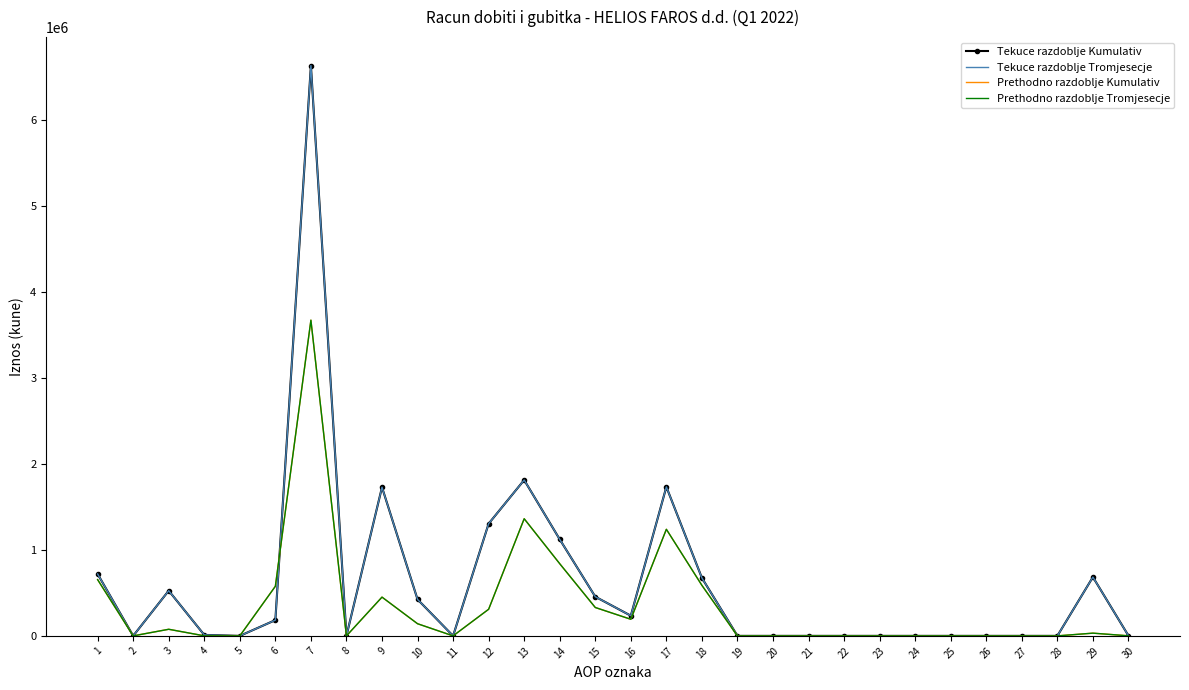

Rank the categories by Tekuce razdoblje Tromjesecje value from lowest to highest.

2, 5, 8, 11, 19, 20, 21, 22, 23, 24, 25, 26, 27, 28, 30, 4, 6, 16, 10, 15, 3, 18, 29, 1, 14, 12, 9, 17, 13, 7